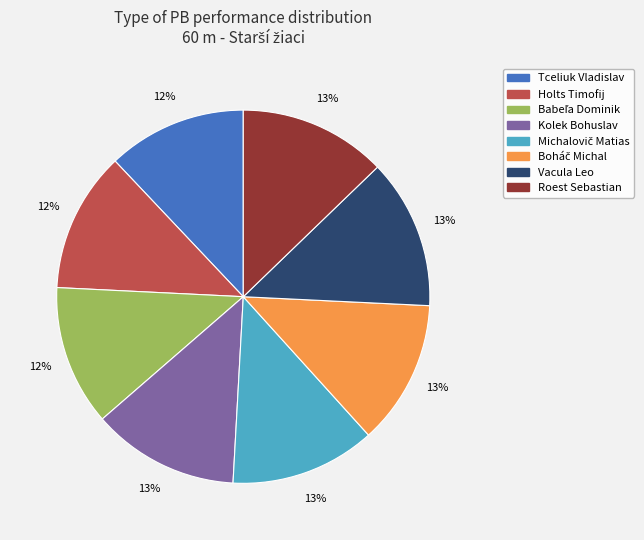

To the nearest percent, what is the difference between the Tceliuk Vladislav and Kolek Bohuslav slice percentages?

1%